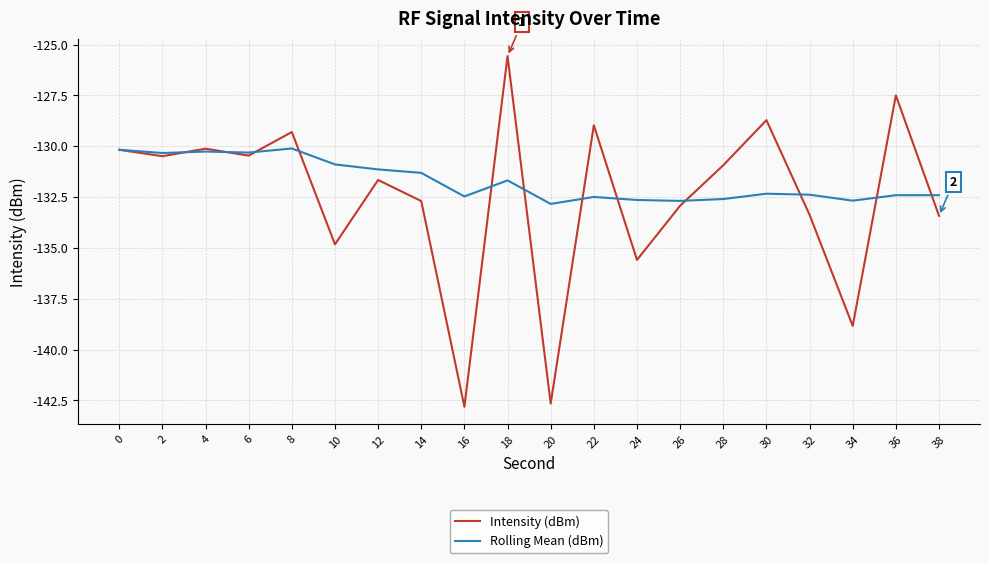

What is the average value of the Rolling Mean (dBm) series?

-131.7